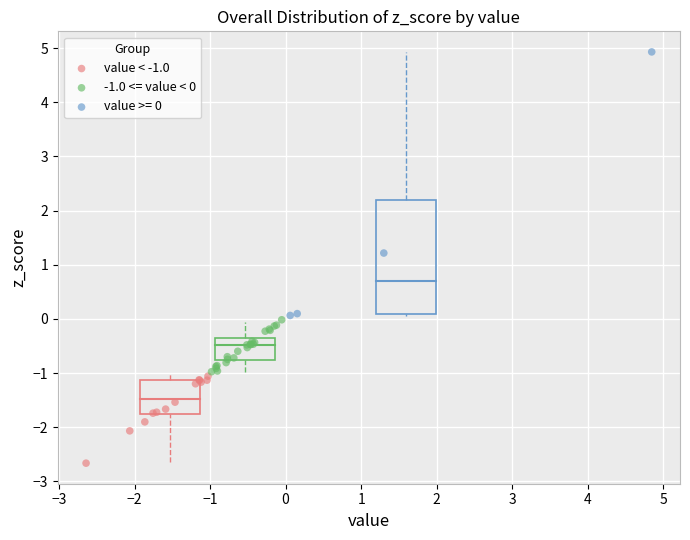

Which series contains the lowest Y value?

value < -1.0